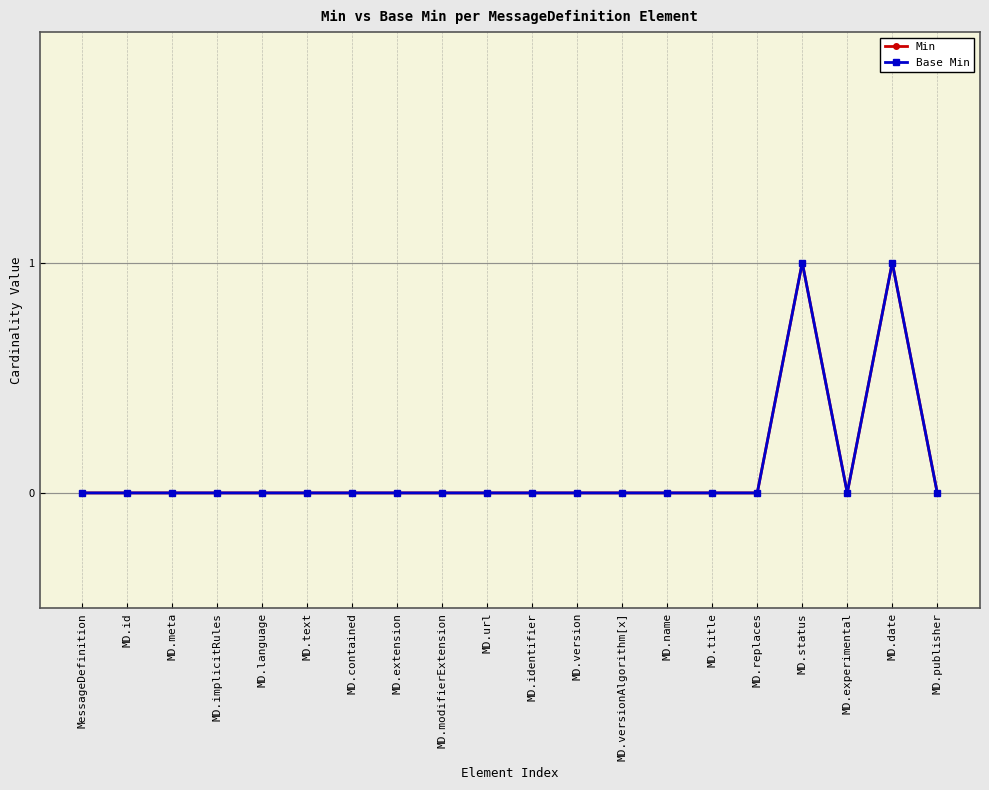

Is the value of Min at MD.identifier greater than the value of Base Min at MD.modifierExtension?

No